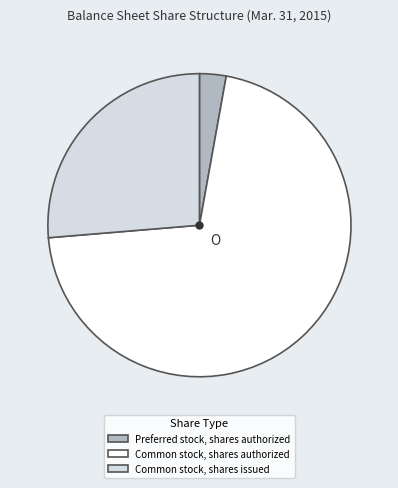

Which slice is the largest?

Common stock, shares authorized